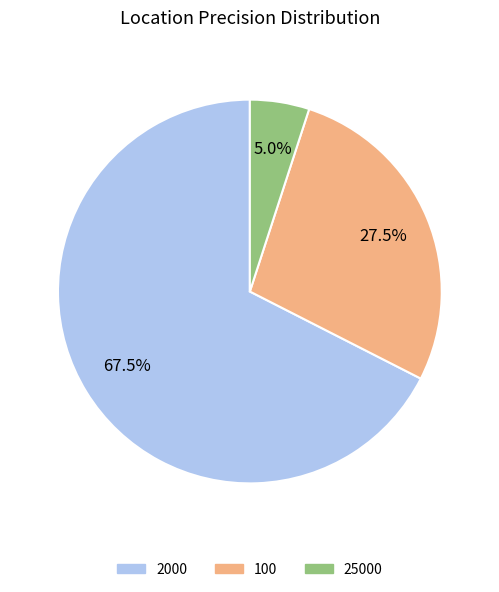

Does 2000 account for over 50% of the chart?

Yes